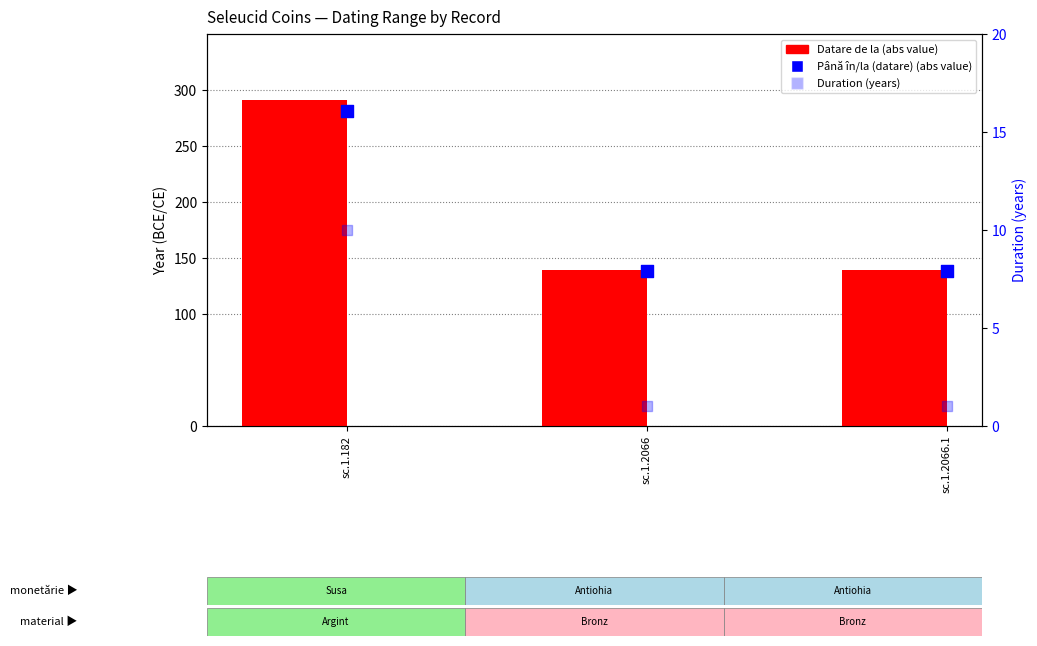

Which series has the largest Y range (max minus min)?

Datare de la (abs)